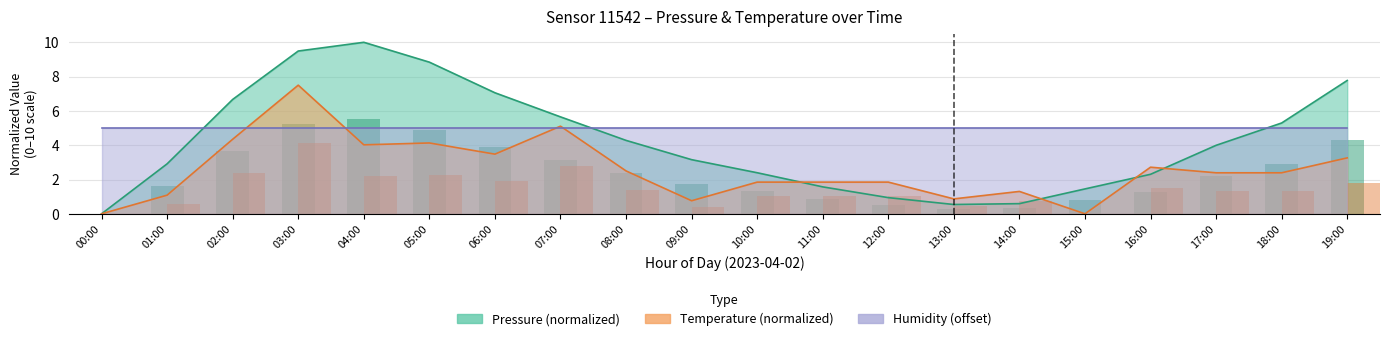

At which label does temperature reach its peak?

03:00